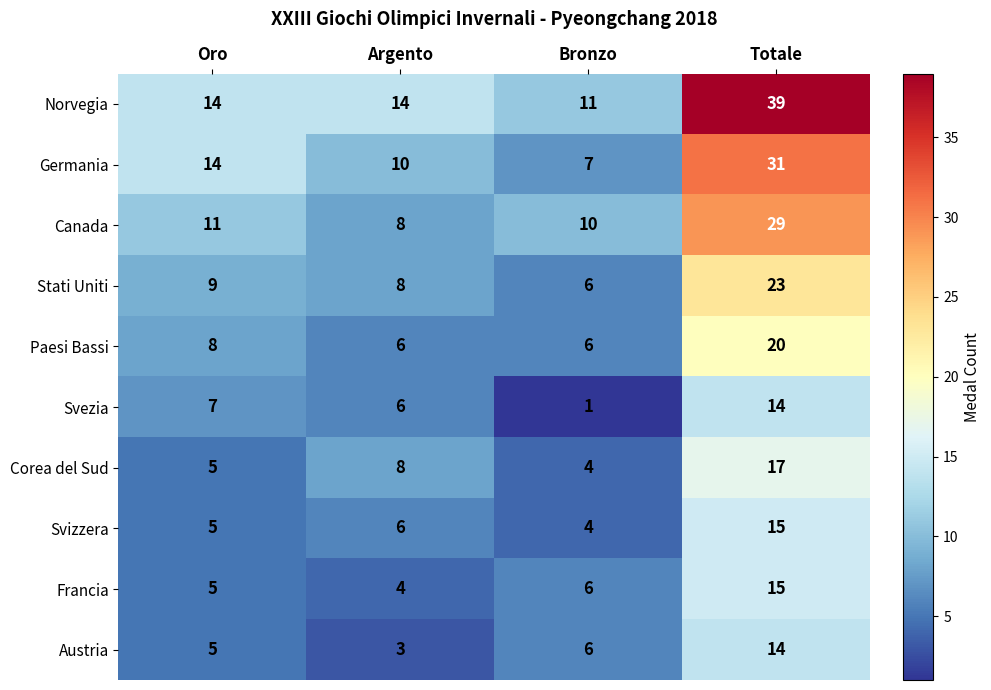

What is the minimum value shown in the chart?

1